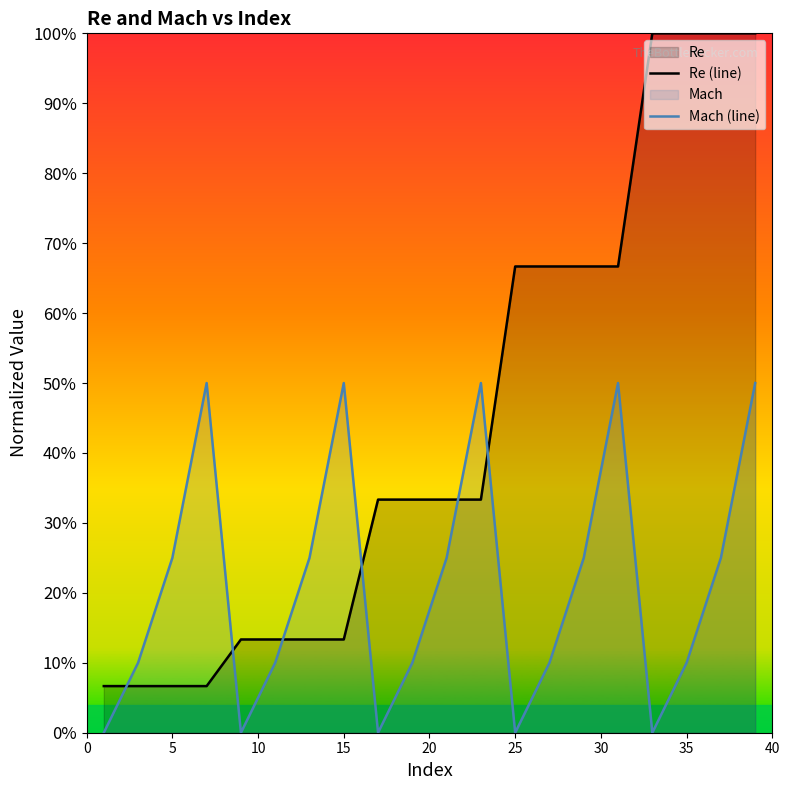

Does the chart display data point markers on the line(s)?

No